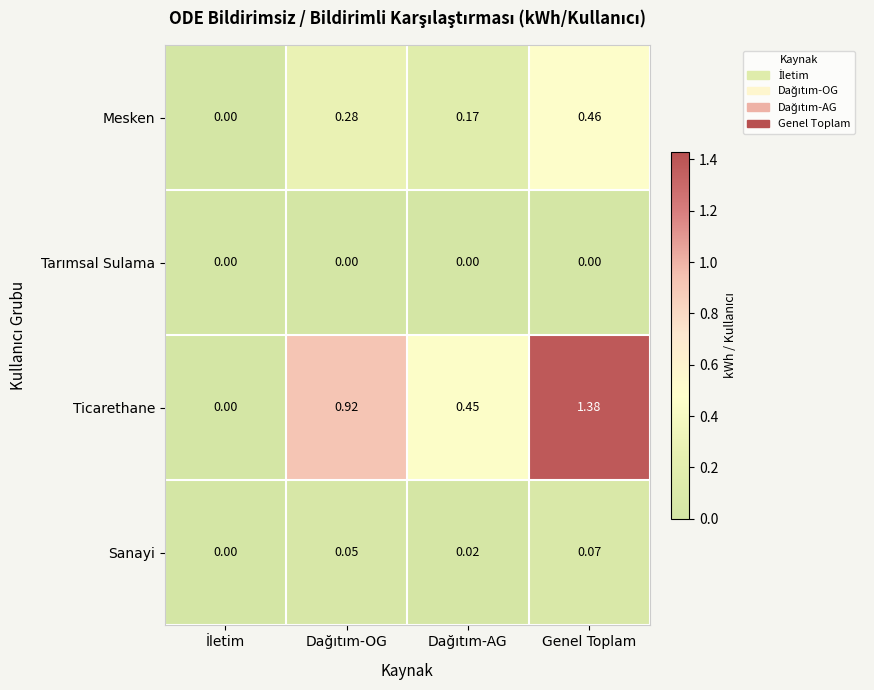

Which category has the highest value across all series?

Genel Toplam